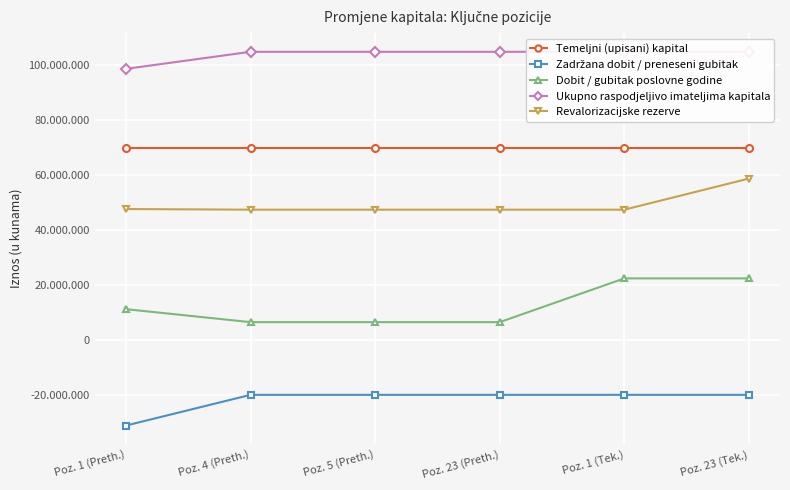

What is the smallest value displayed?

-31058443